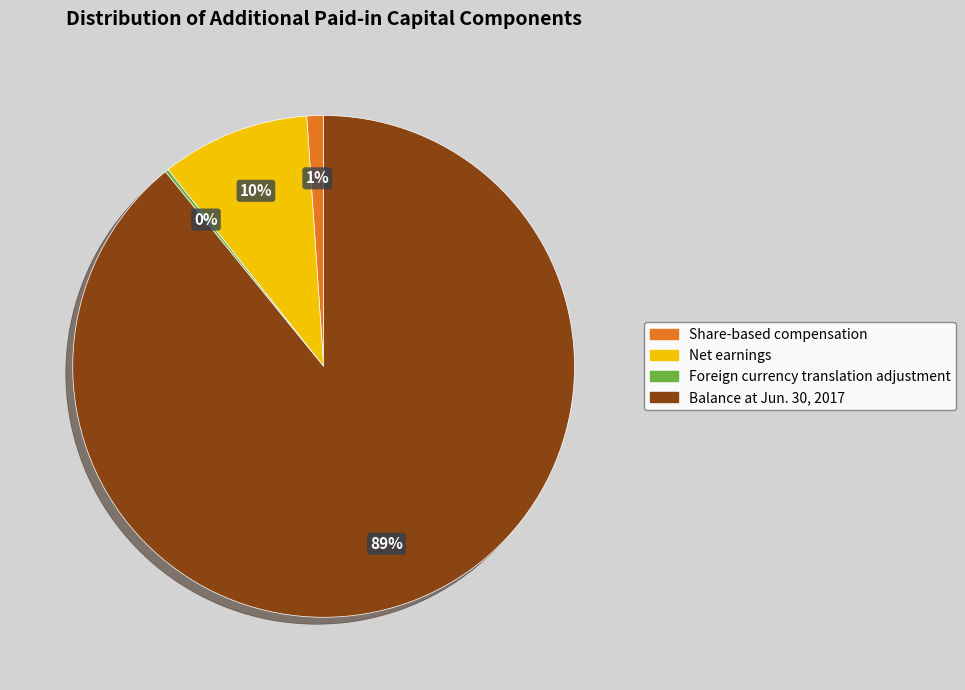

To the nearest percent, what is the difference between the largest and smallest slice percentages?

89%